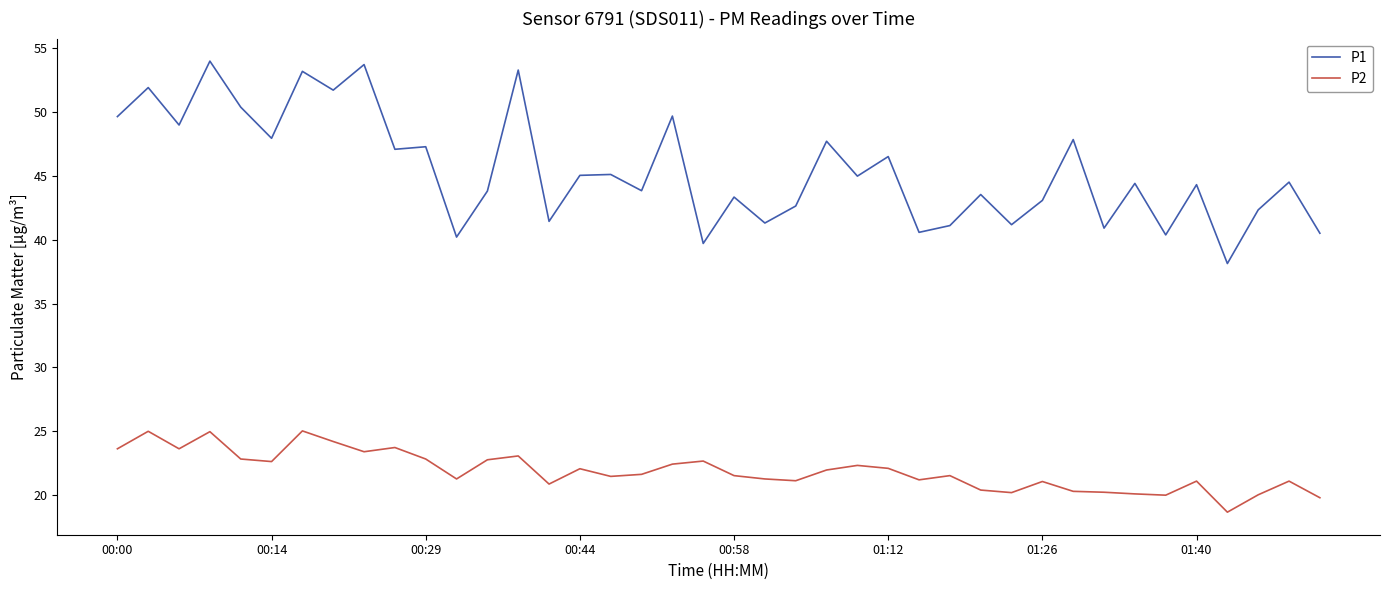

Which series has the largest range (max minus min)?

P1